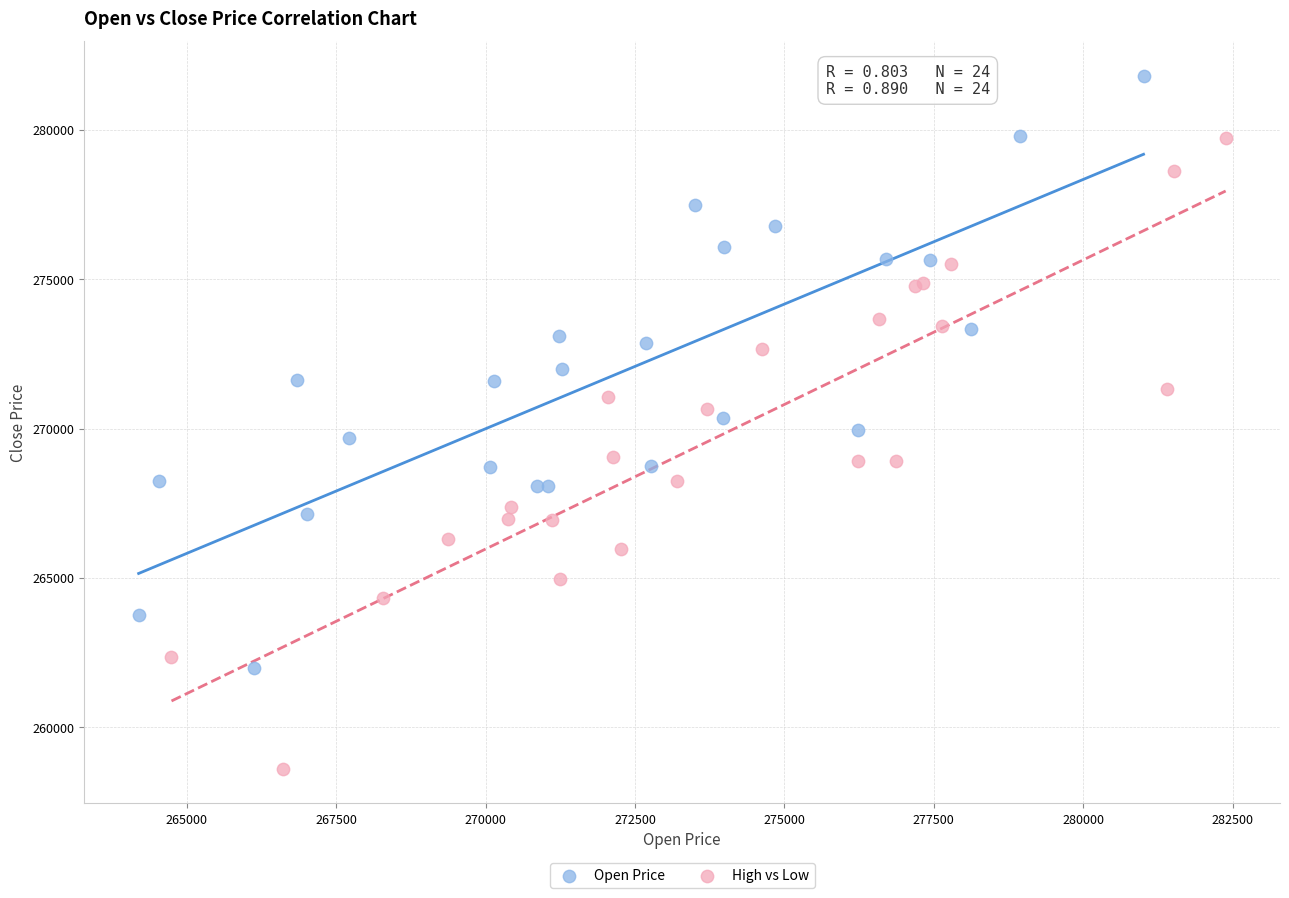

What are all the series names shown in the legend?

Open Price, High vs Low